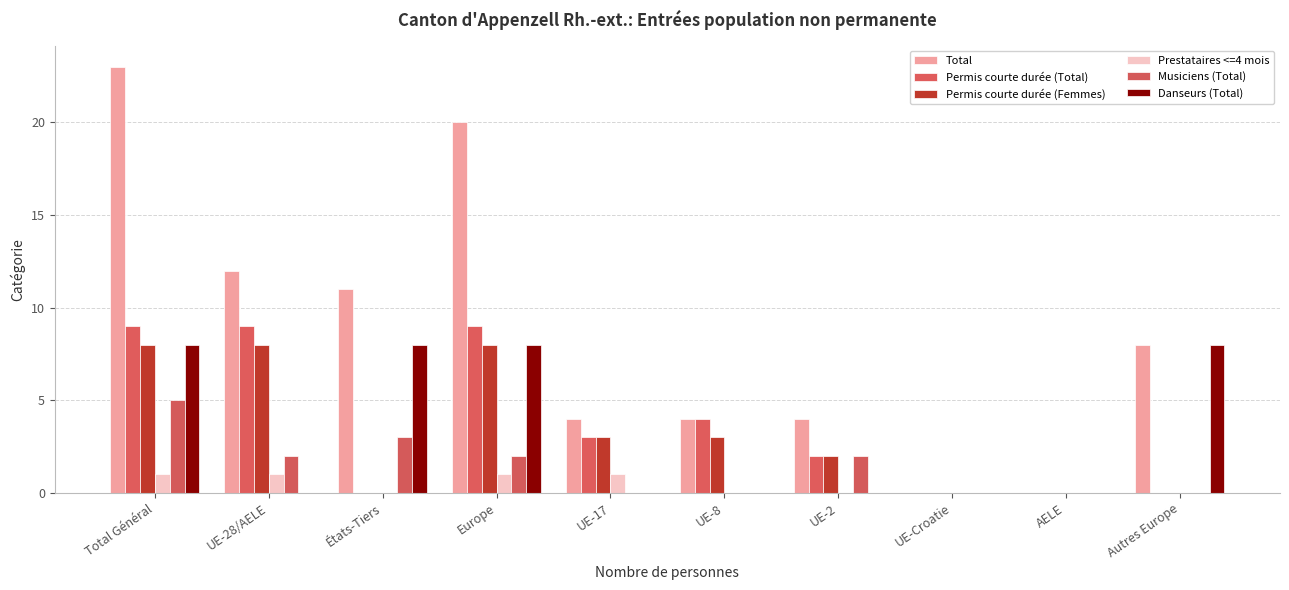

Count the number of data series in this chart.

6